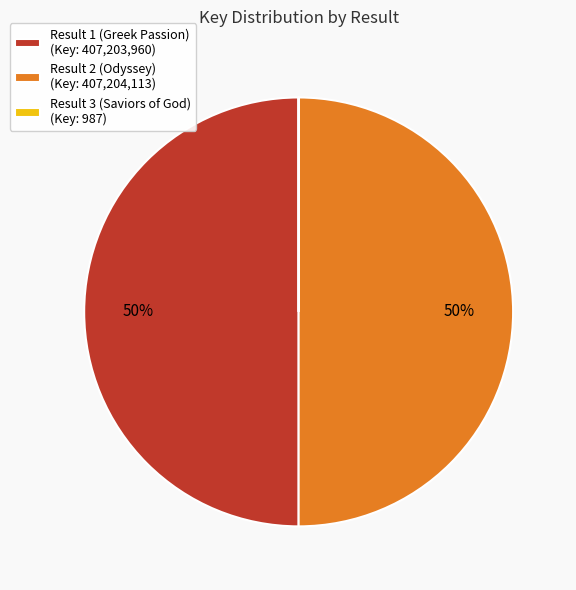

Is the sum of Result 1 (Greek Passion) (Key: 407,203,960) and Result 2 (Odyssey) (Key: 407,204,113) greater than half?

Yes